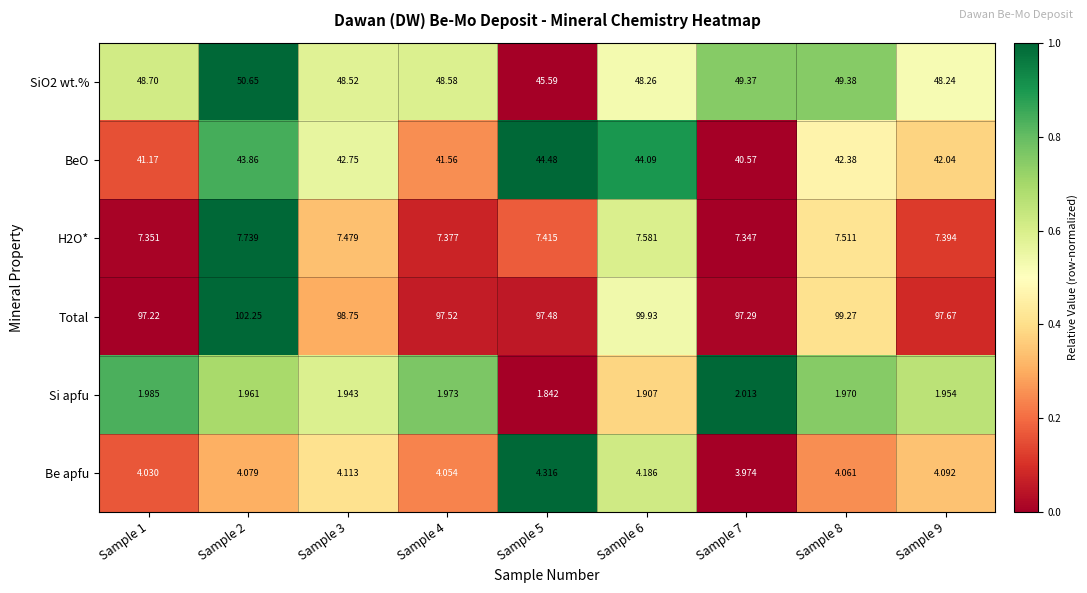

Between Sample 3 and Sample 9, which series saw the biggest shift?

Total